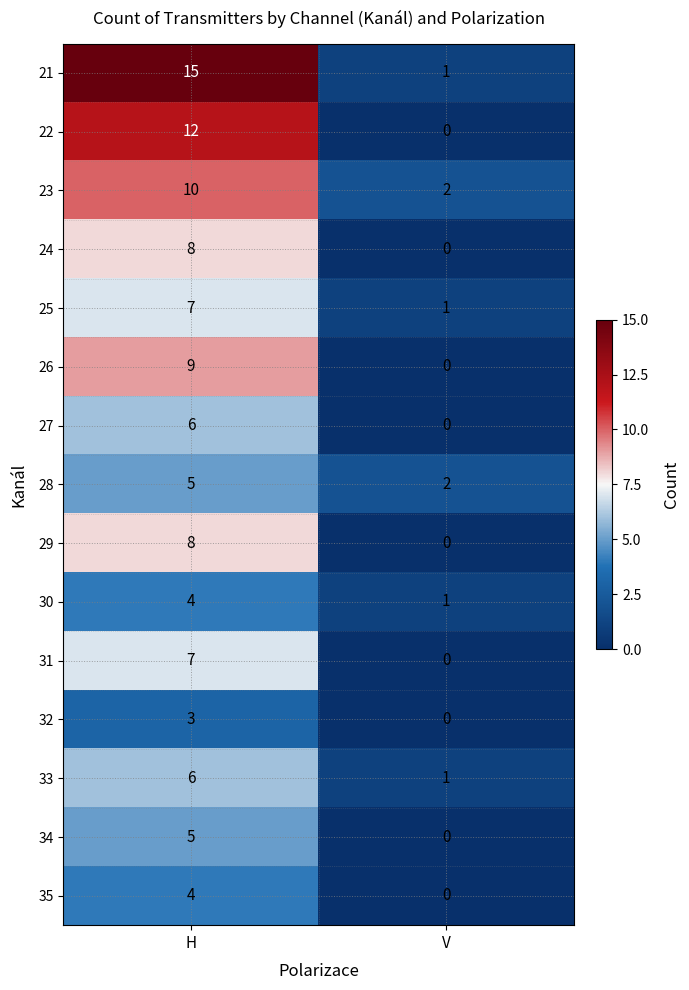

Reading left to right, what are all the values shown in this chart?

21: 15	1
22: 12	0
23: 10	2
24: 8	0
25: 7	1
26: 9	0
27: 6	0
28: 5	2
29: 8	0
30: 4	1
31: 7	0
32: 3	0
33: 6	1
34: 5	0
35: 4	0